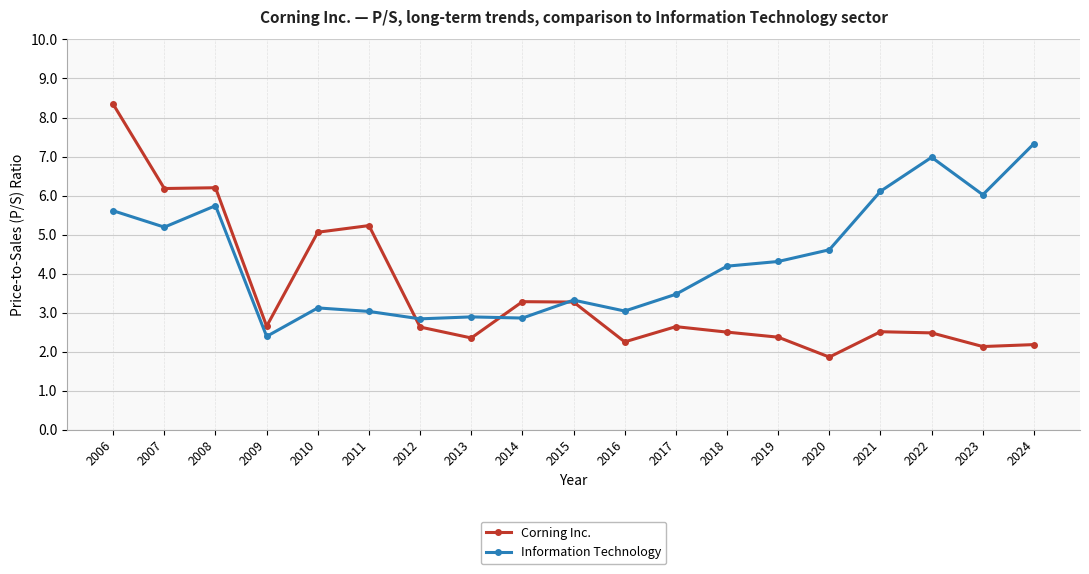

At which label does Corning Inc. first exceed 2?

2006